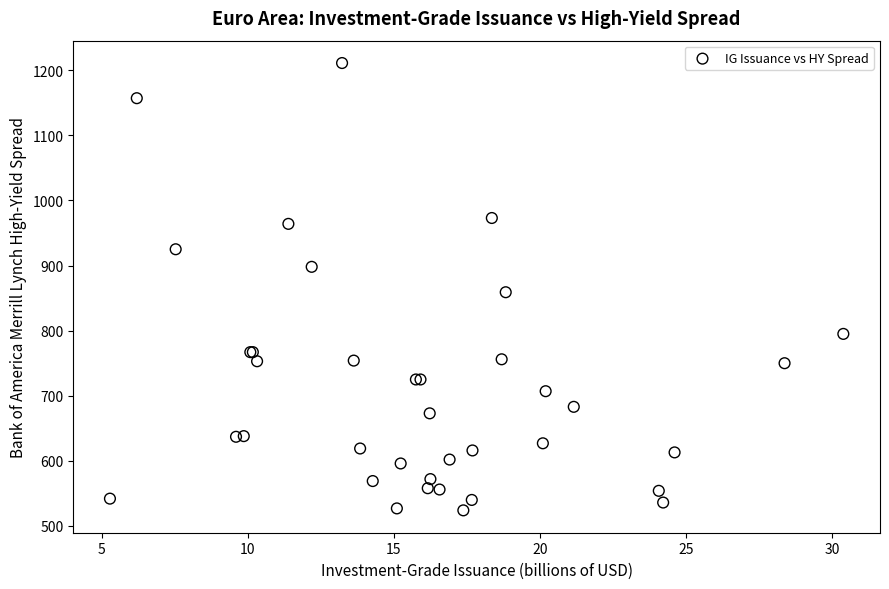

What Y value in the scatter plot is closest to 867?

859